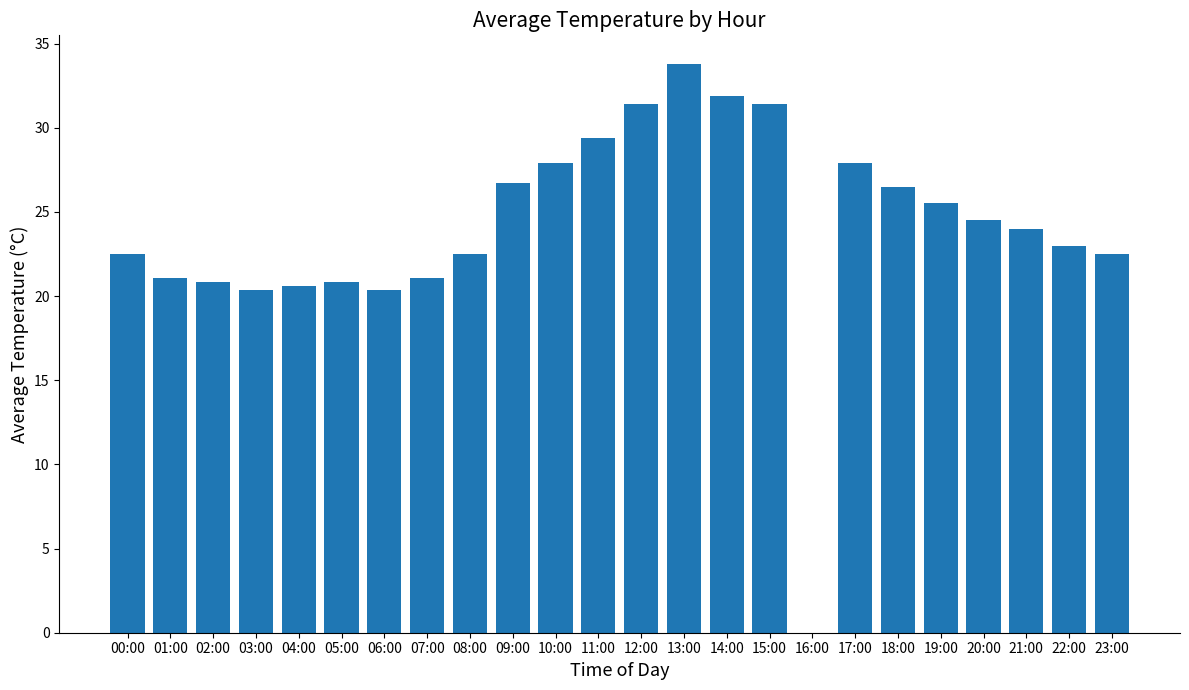

What is the average value?

24.0